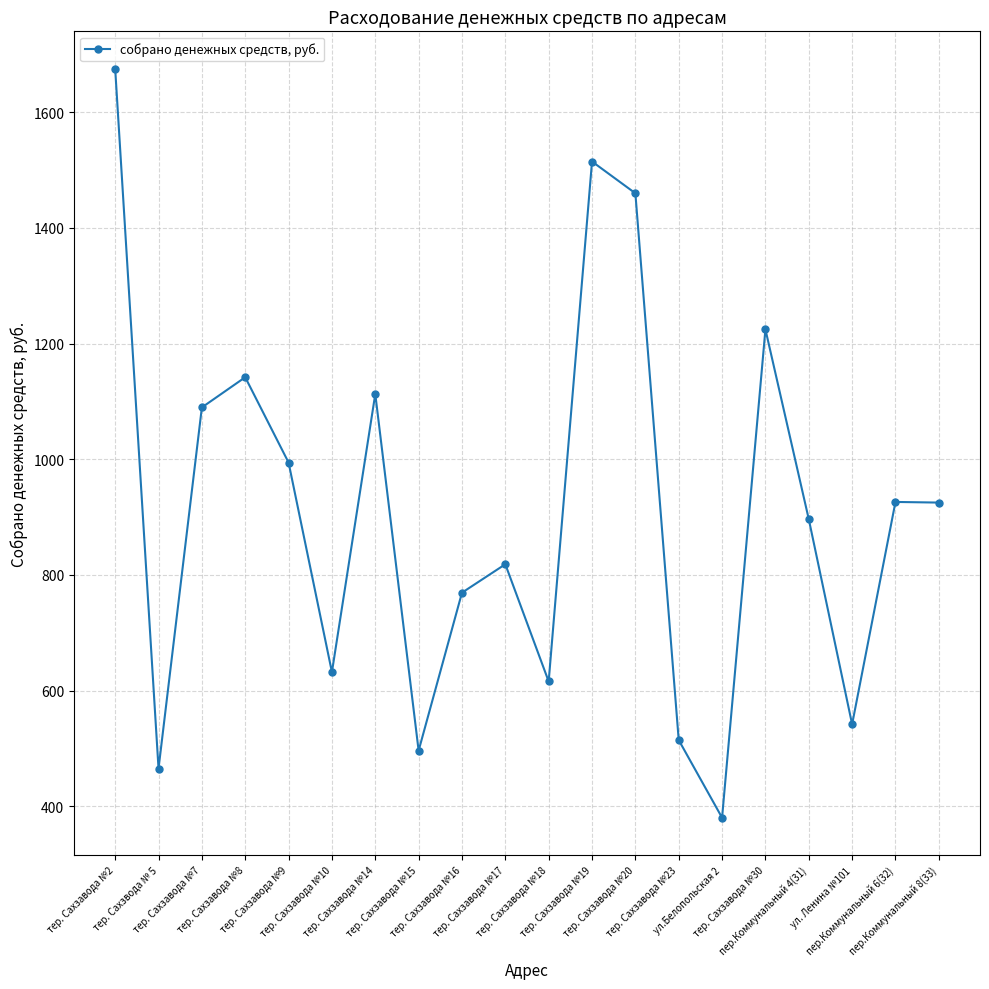

The chart shows a value of 857.0 at тер. Сахзавода №20. True or false?

False